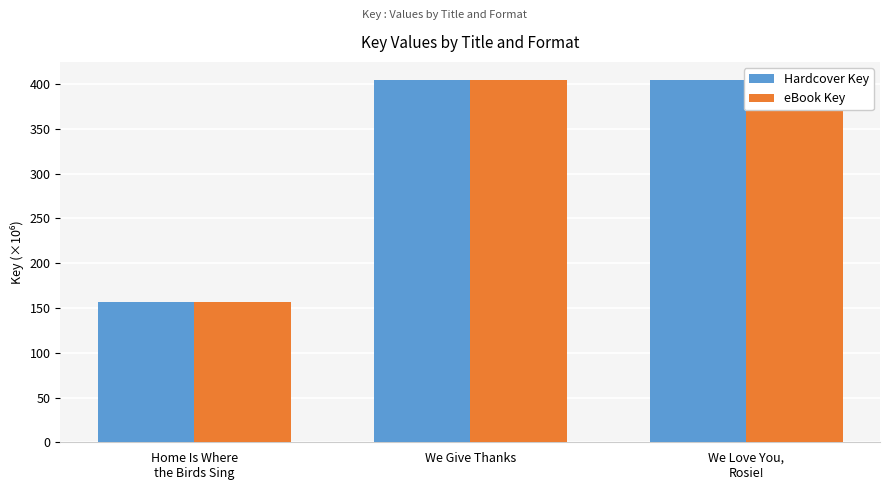

Reading left to right, transcribe all the data shown in this chart.

Hardcover Key: 156.9	404.7	404.7
eBook Key: 156.9	404.7	404.7